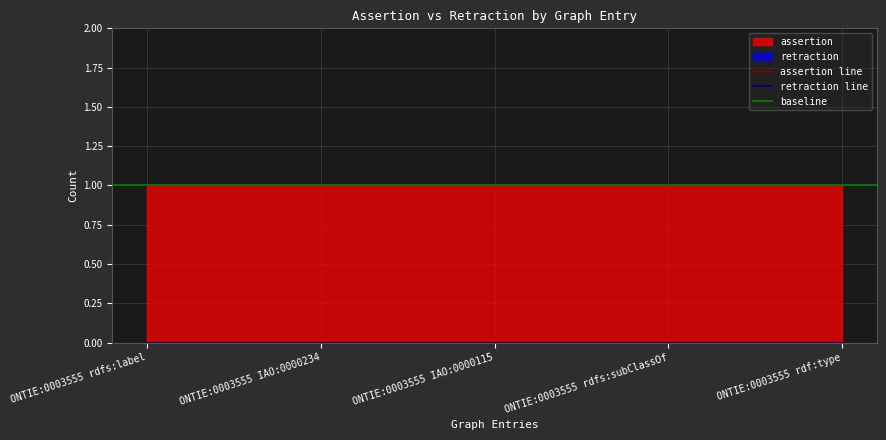

Rank the categories by assertion value from highest to lowest.

ONTIE:0003555 rdfs:label, ONTIE:0003555 IAO:0000234, ONTIE:0003555 IAO:0000115, ONTIE:0003555 rdfs:subClassOf, ONTIE:0003555 rdf:type